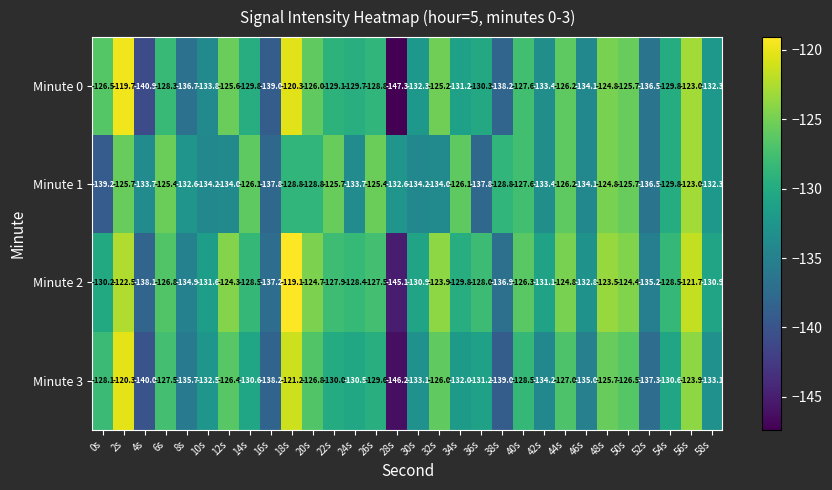

What is the greatest value displayed?

-119.1